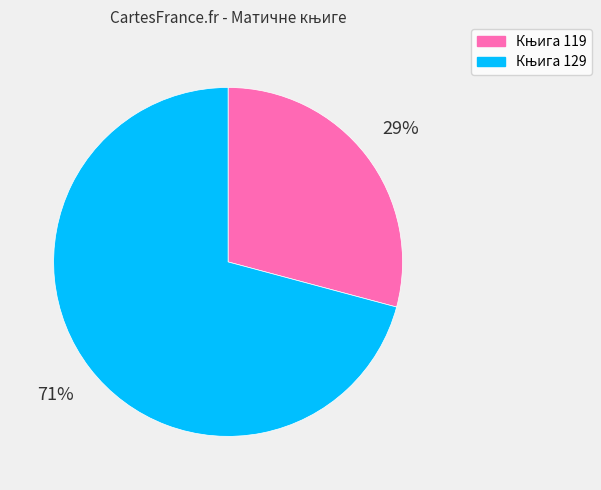

Is there any slice that represents more than half of the pie?

Yes